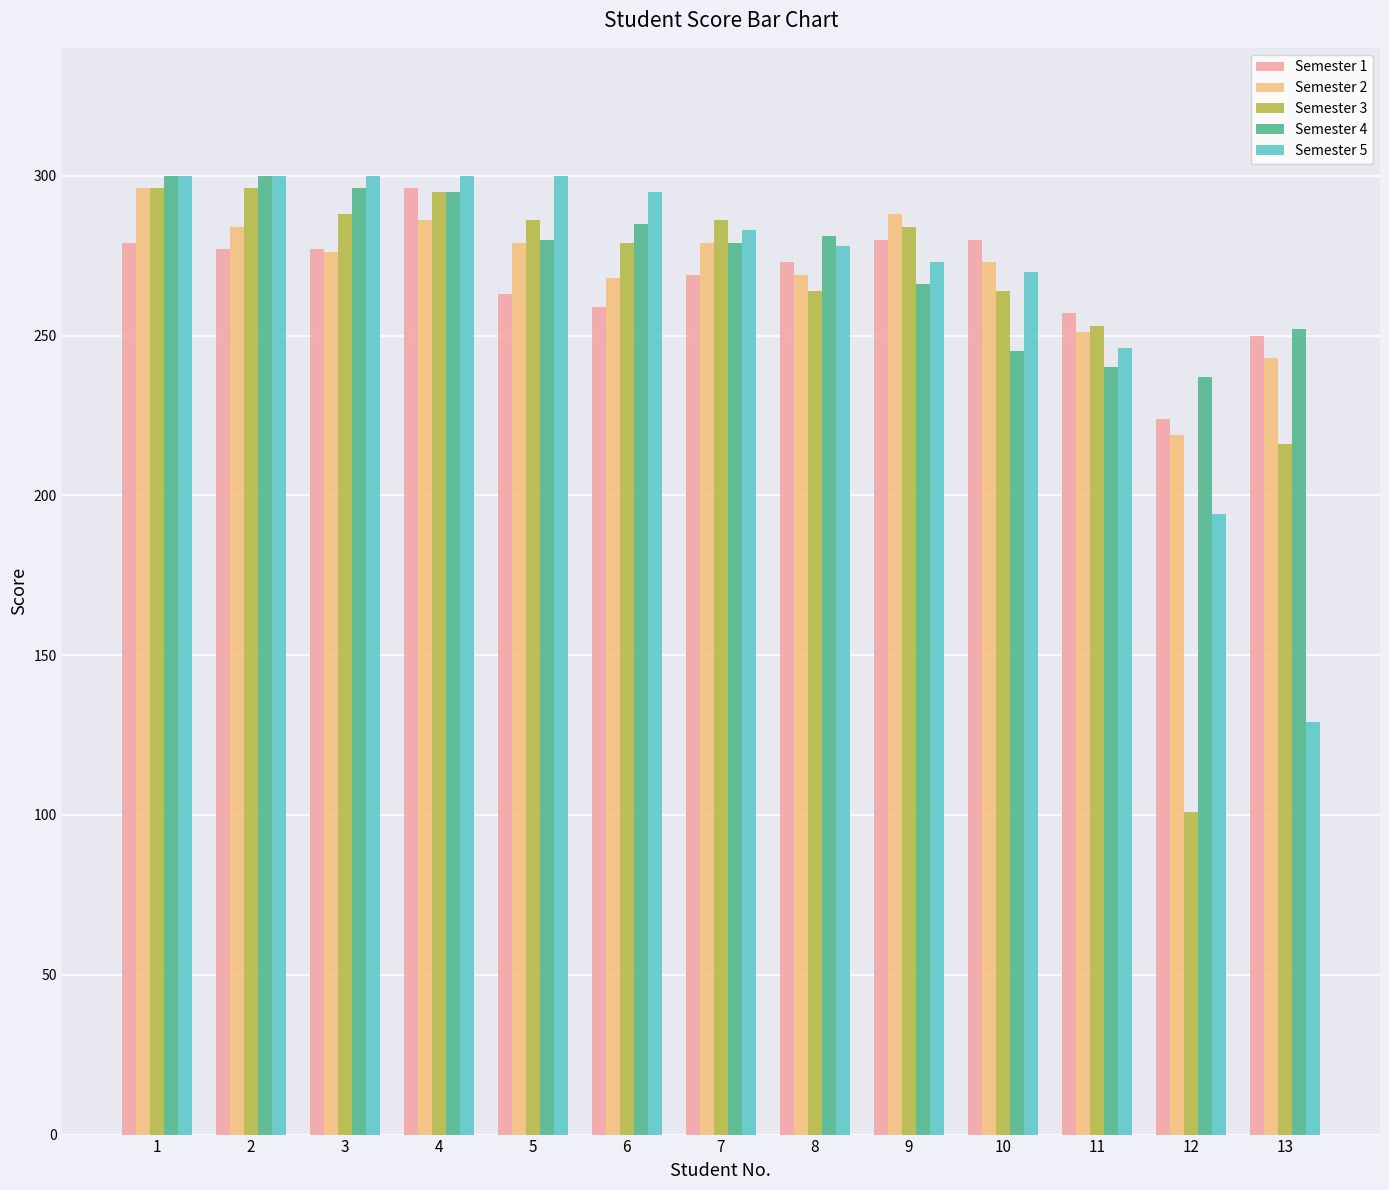

What is the minimum value shown in the chart?

101